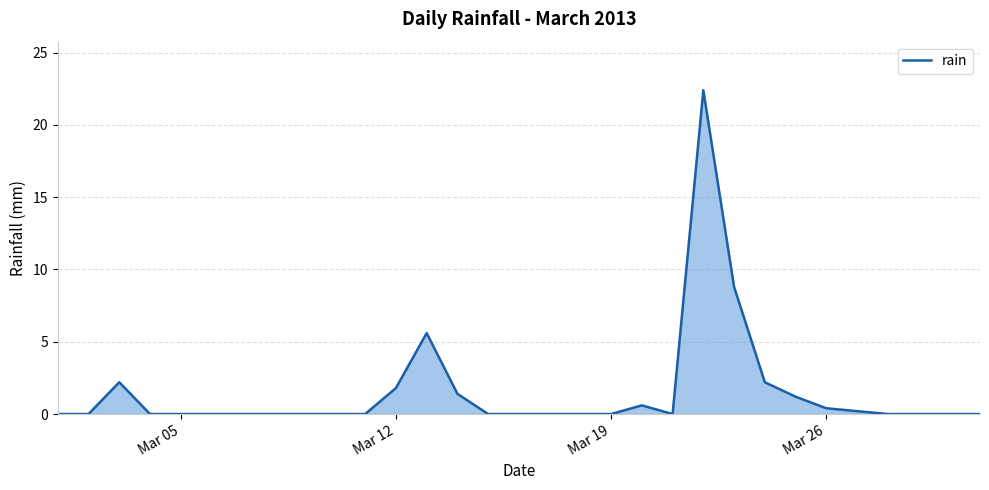

What is the greatest value displayed?

22.4